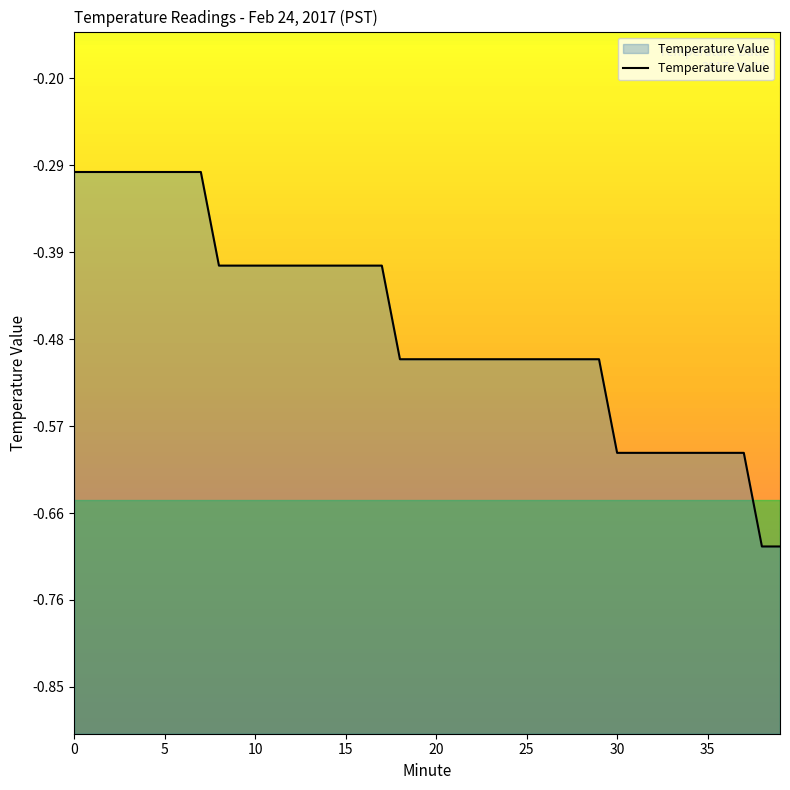

What is the difference between the maximum and second lowest values?

0.4